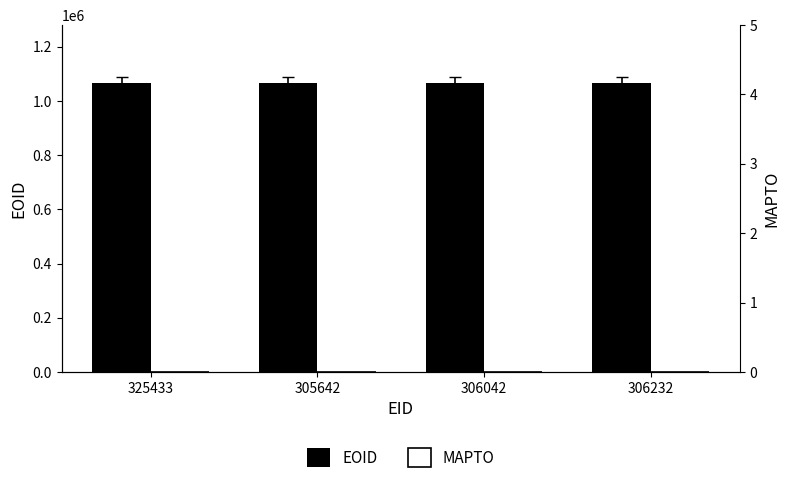

What is the total value across all series at 306042?

1066951